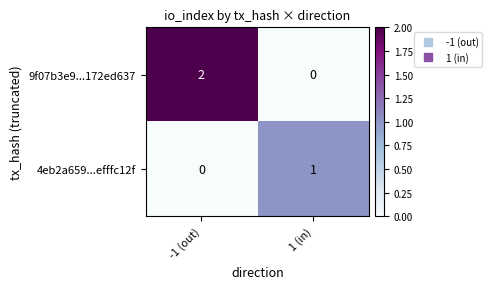

The 9f07b3e9...172ed637 series shows 0 at 1 (in). True or false?

True